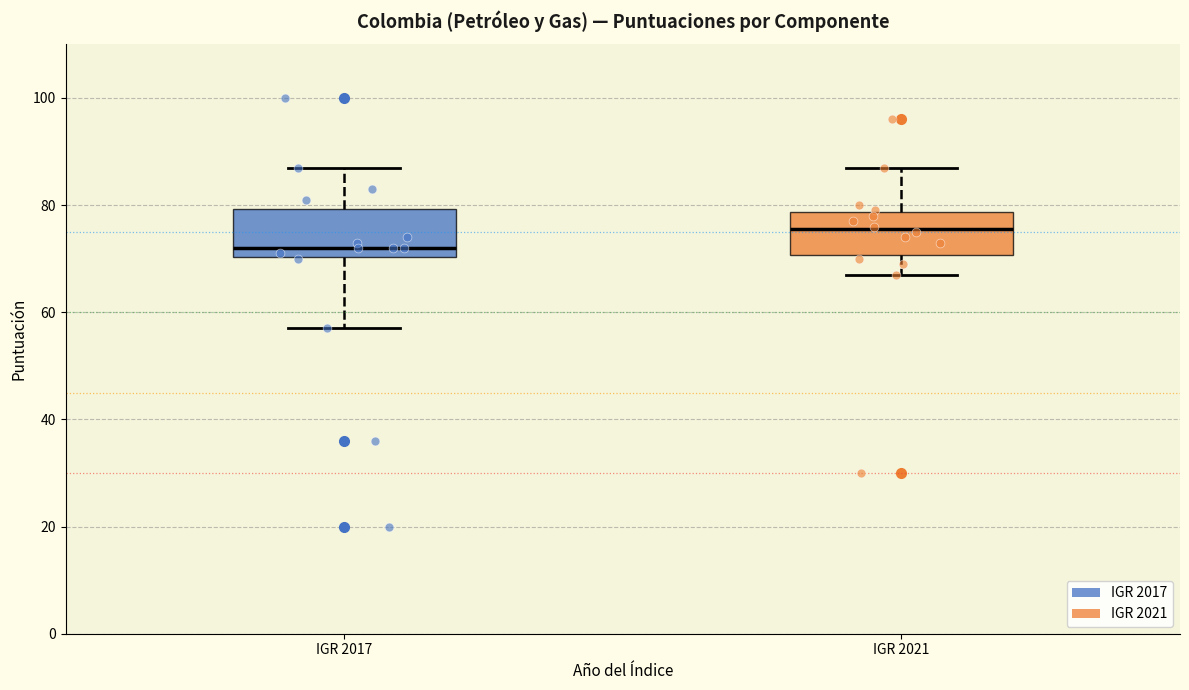

Where is the upper edge of the box for IGR 2017 on the y-axis? The values are not printed on the chart, so give them approximately, as read against the axis.

80